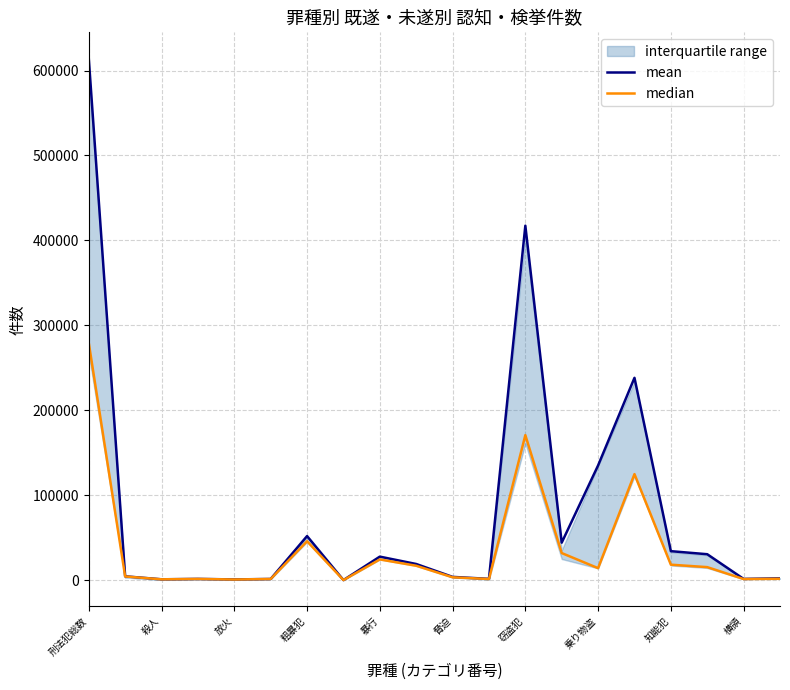

True or false: median and mean cross at least once.

False